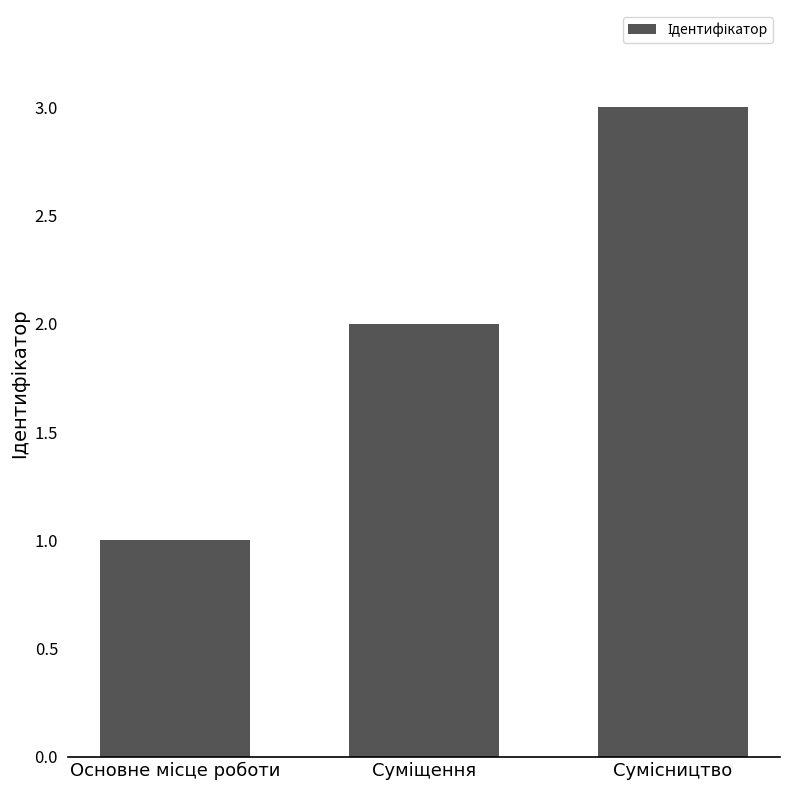

How many categories are shown in the chart?

3